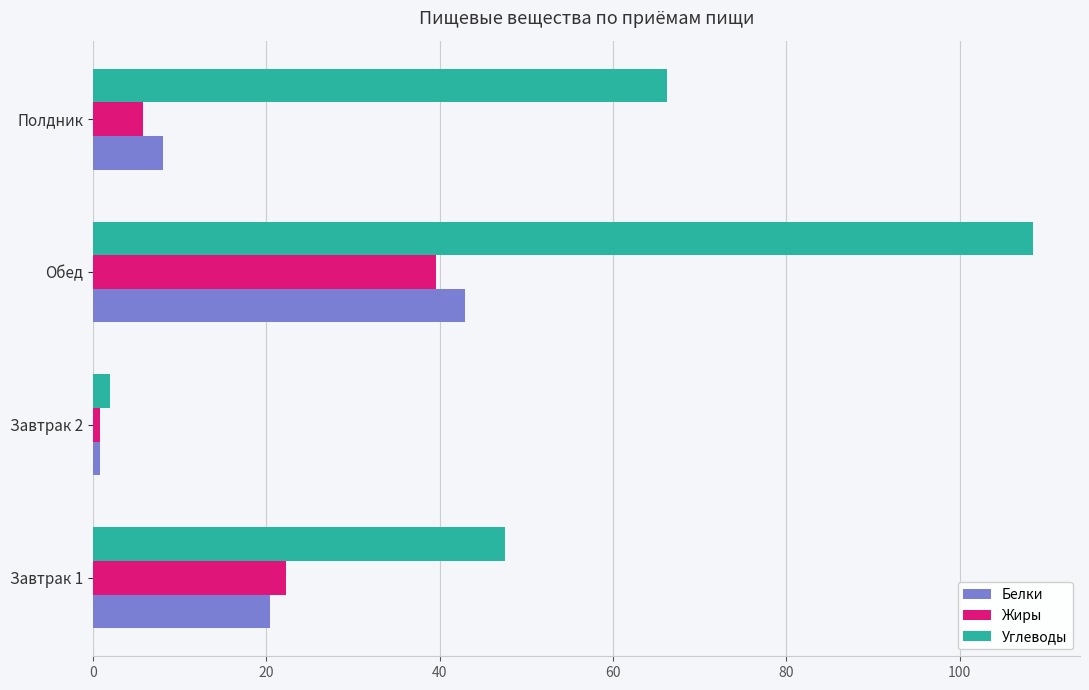

Which label corresponds to the largest value in the chart?

Обед